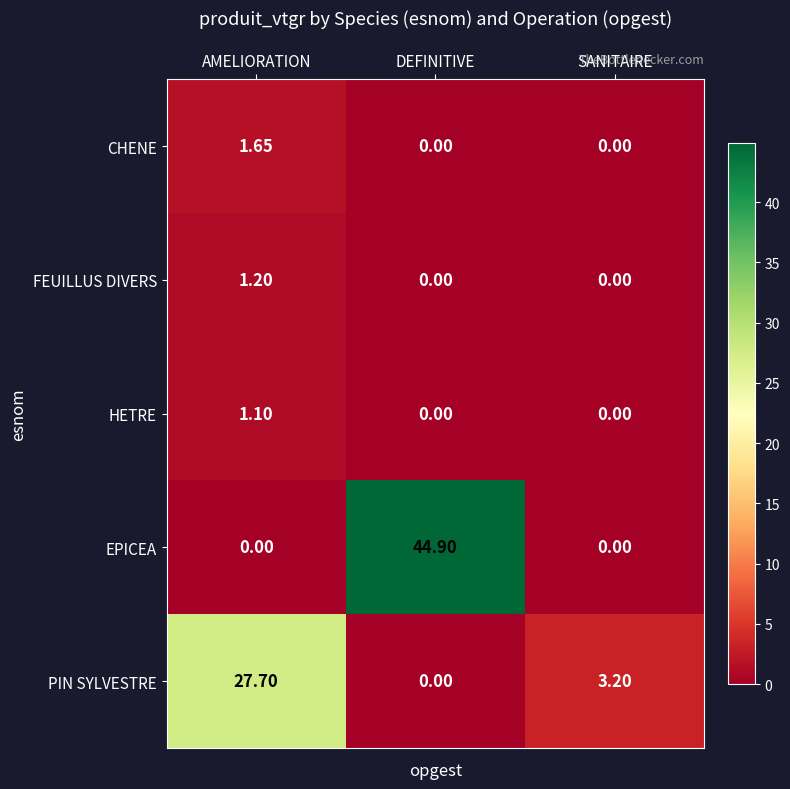

List the series in order of their peak value, lowest first.

HETRE, FEUILLUS DIVERS, CHENE, PIN SYLVESTRE, EPICEA